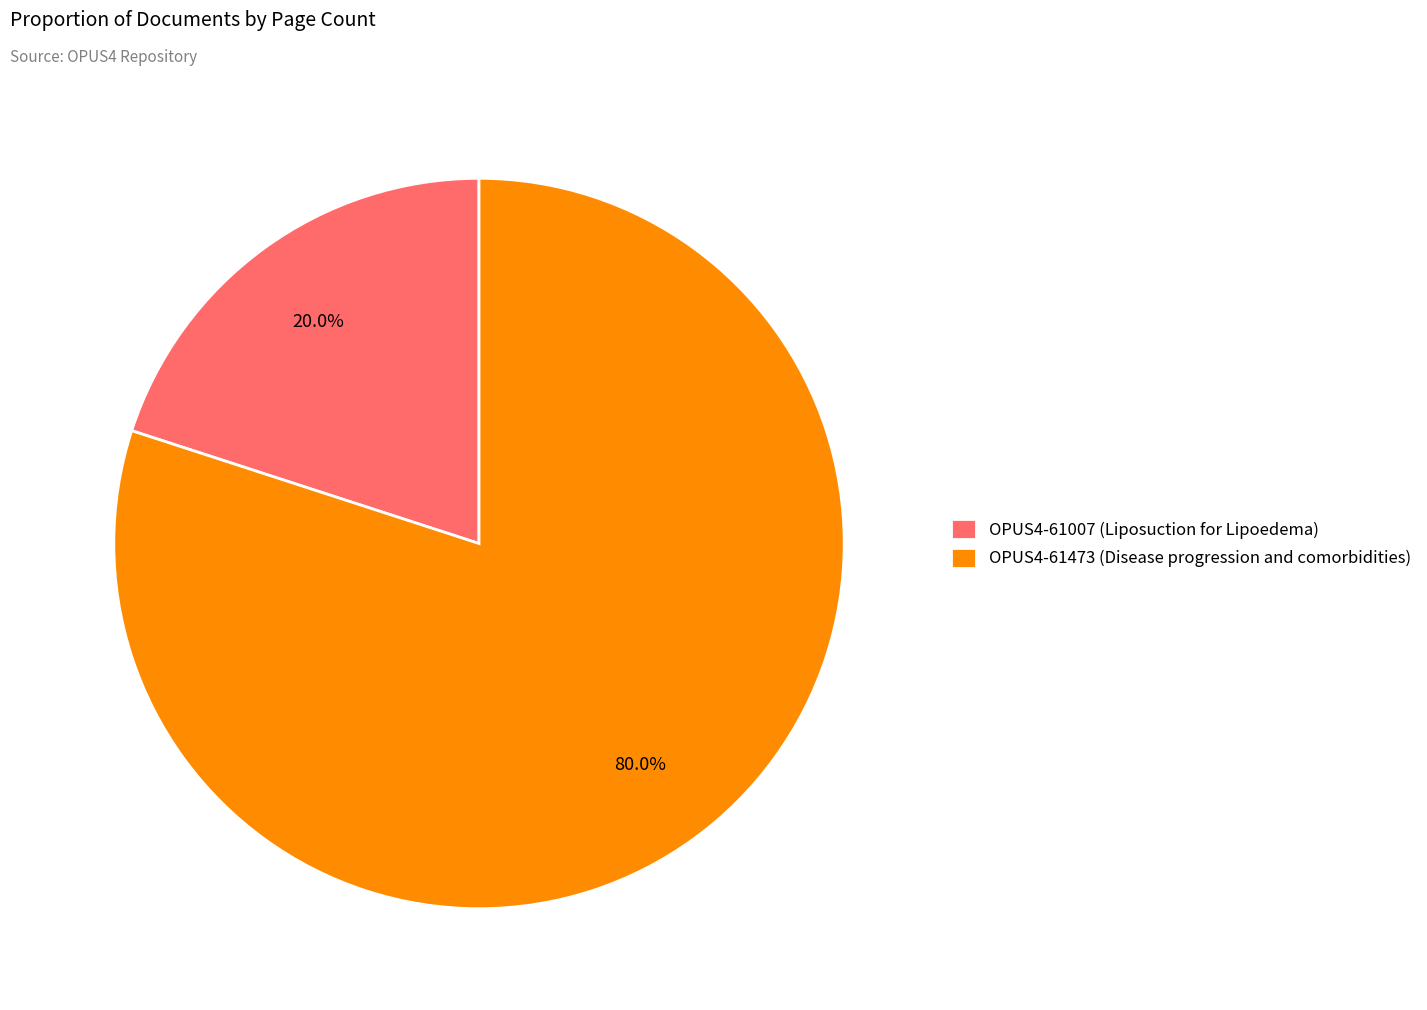

To the nearest percent, what is the average slice percentage?

50%